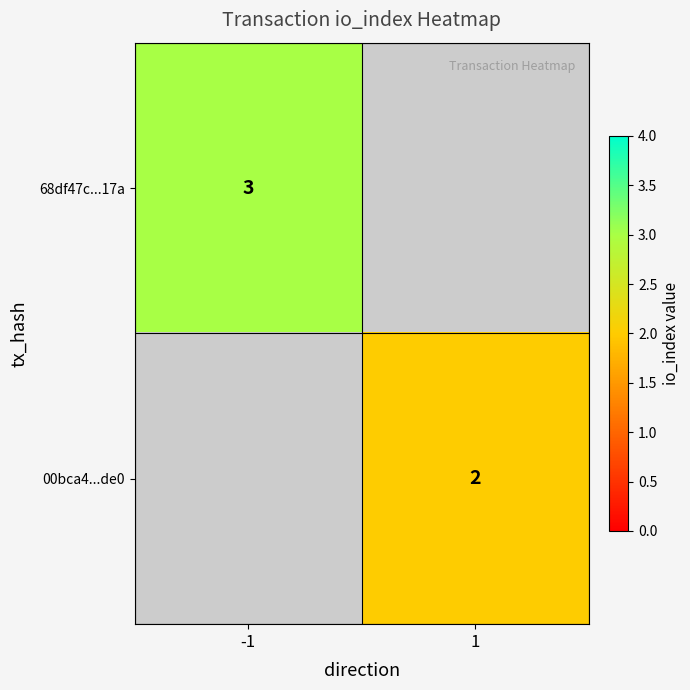

What is the greatest value displayed?

3.0